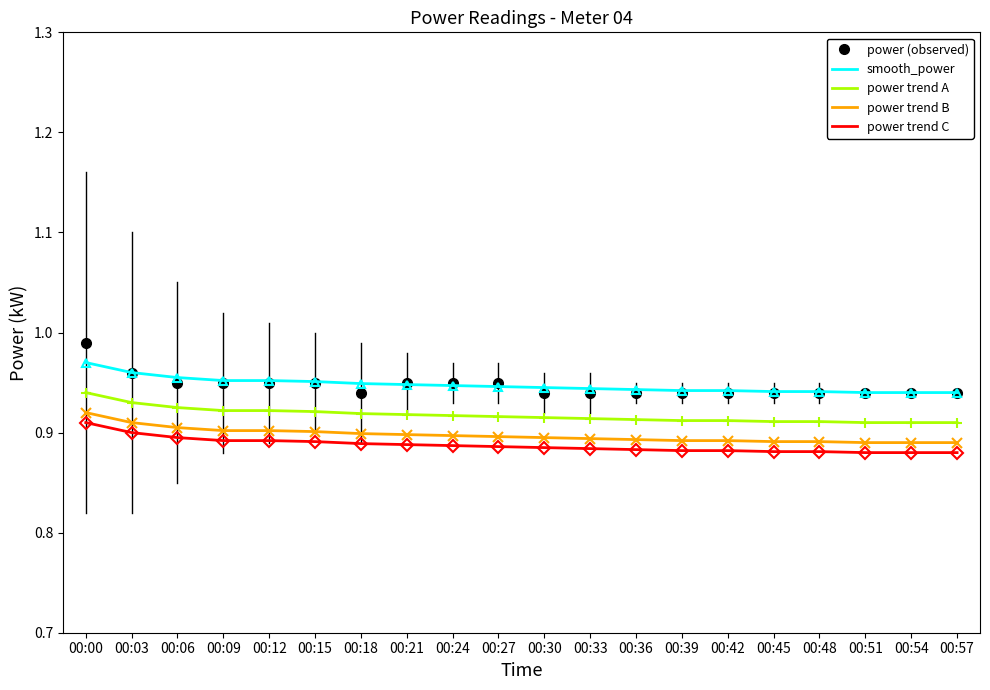

At which category is the sum across all series the highest?

00:00